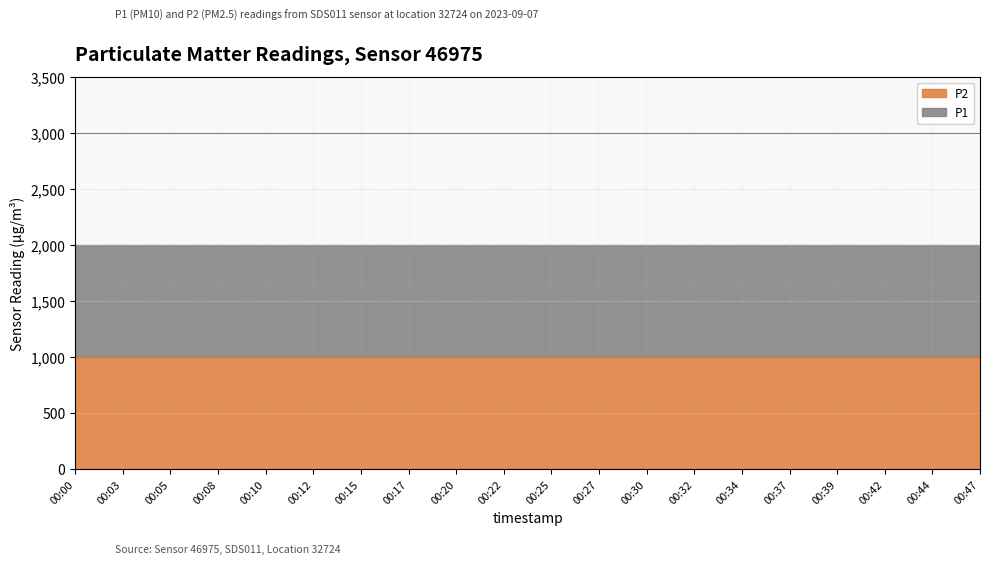

Which category has the highest value across all series?

00:00